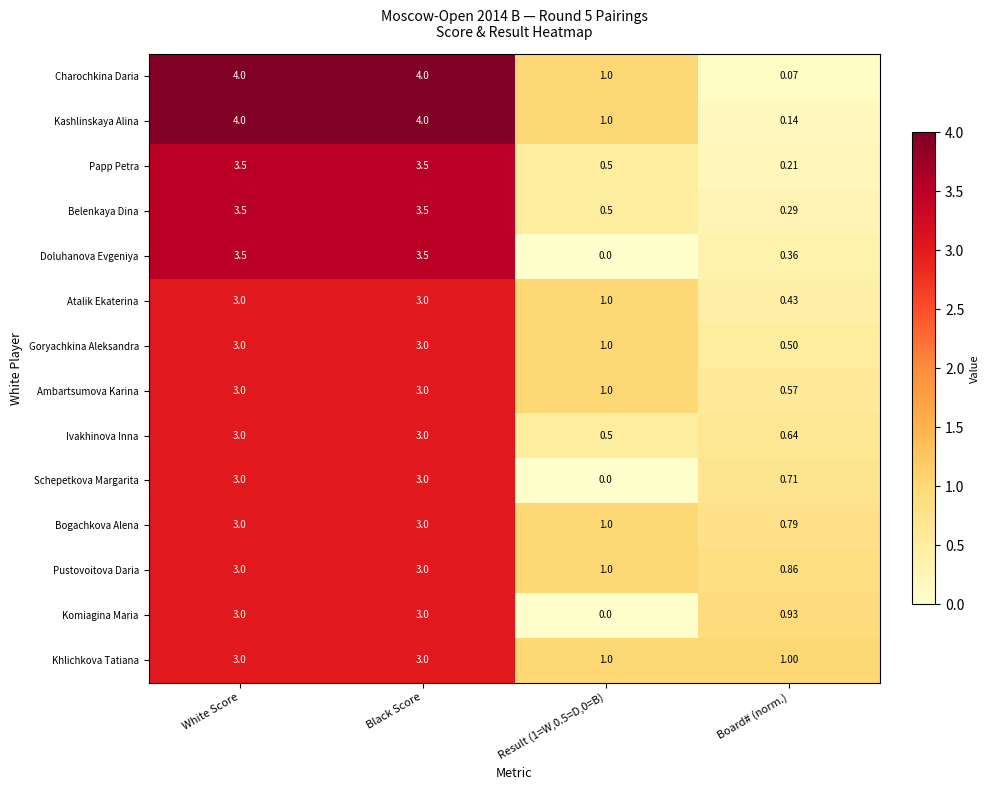

Is the value of Charochkina Daria at White Score greater than the value of Khlichkova Tatiana at Board# (norm.)?

Yes